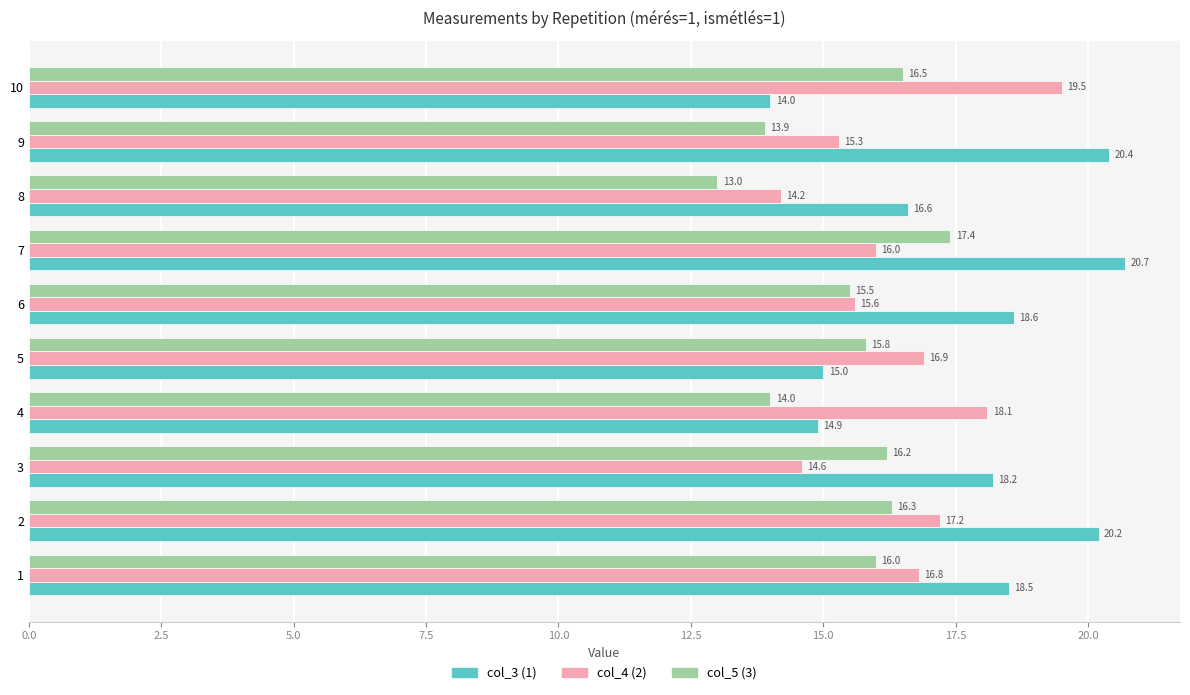

What is the spread (max minus min) of values at 2?

3.9